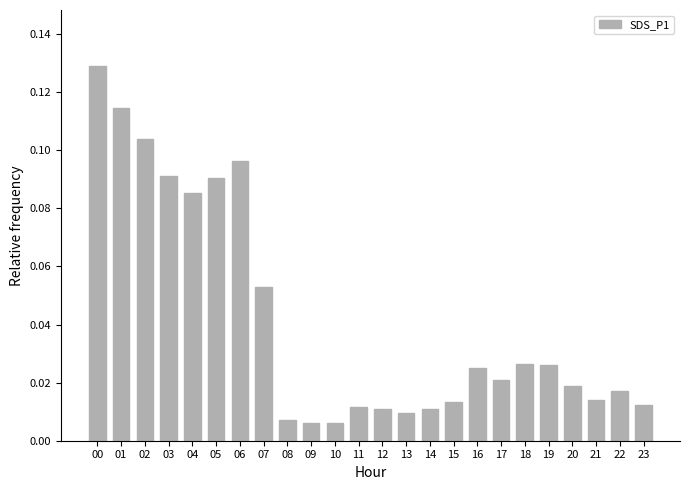

The chart shows a value of 0.0 at 04. True or false?

False